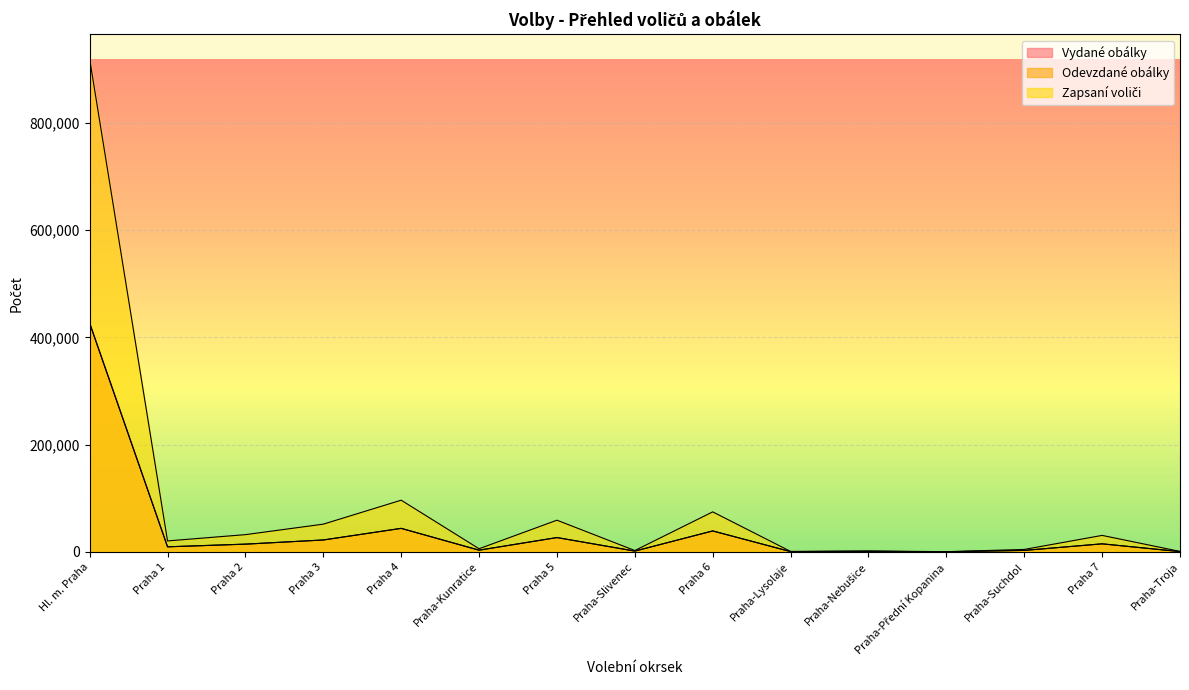

Between Hl. m. Praha and Praha-Troja, which series saw the biggest shift?

Zapsaní voliči